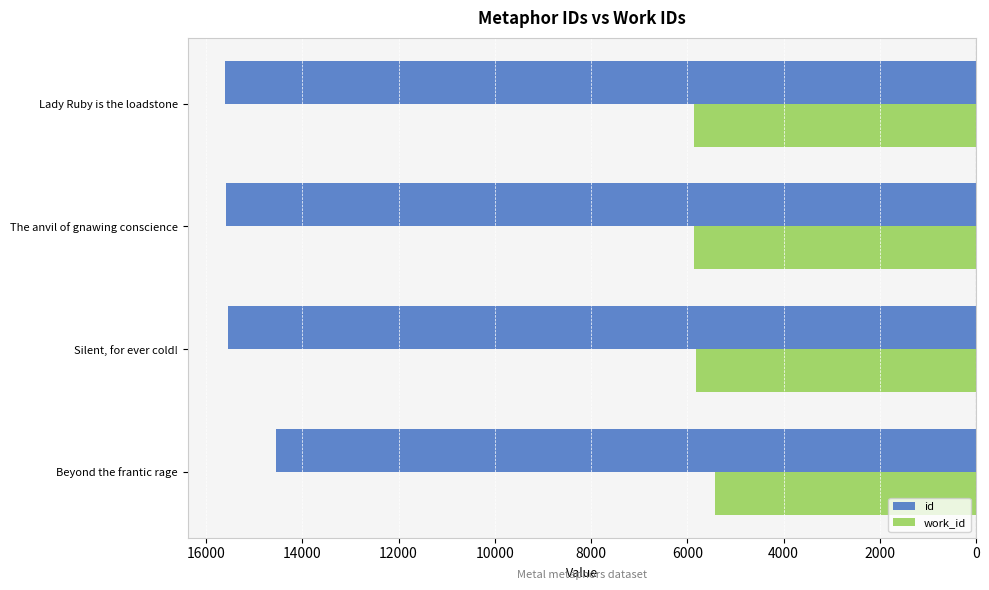

Which series has the largest total across all categories?

id